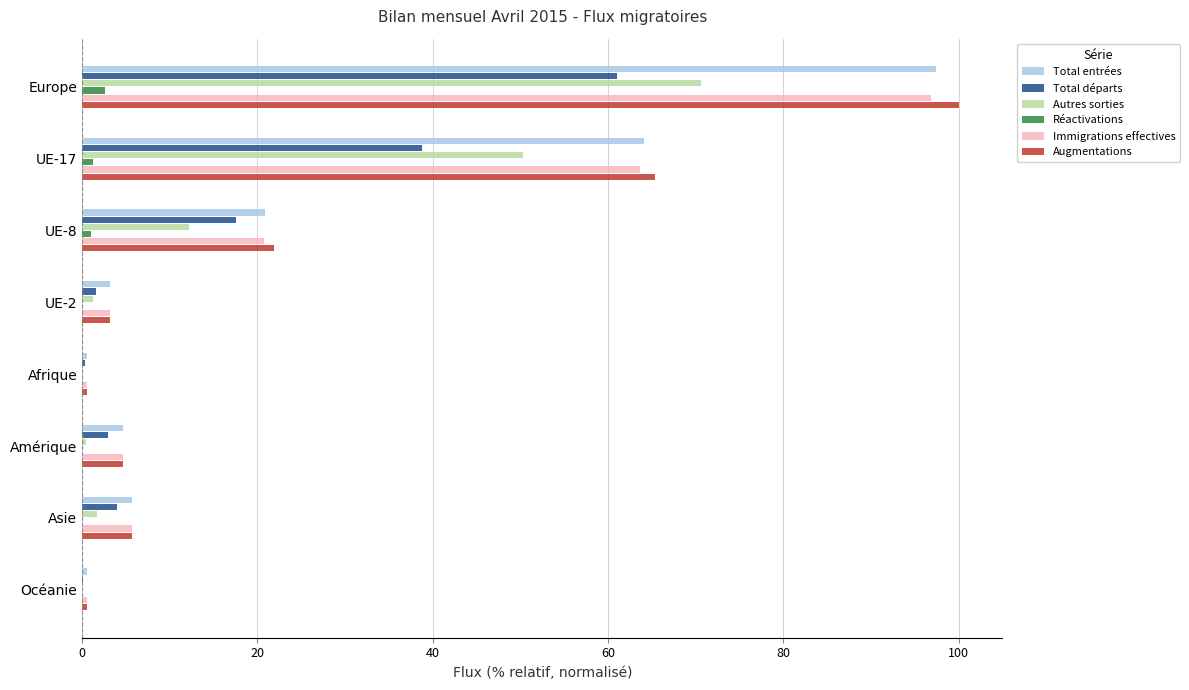

What are all the series names shown in the legend?

Total entrées, Total départs, Autres sorties, Réactivations, Immigrations effectives, Augmentations